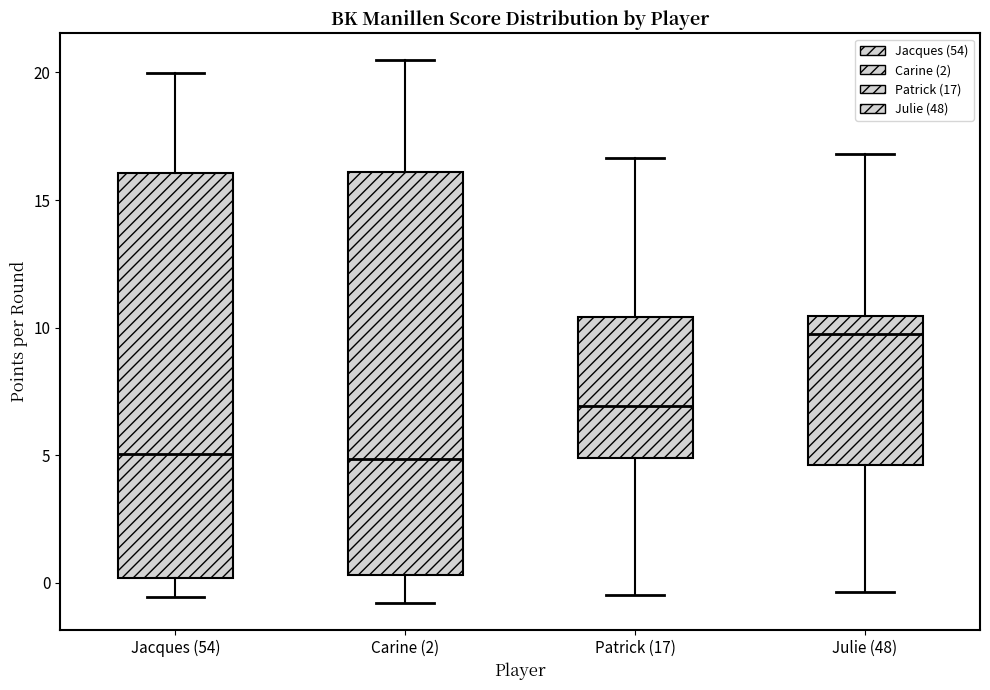

Reading left to right, transcribe this box plot: for each box, give where its median line is, the range the box spans, and where its two whiskers end, as read against the y-axis. The values are not printed on the chart, so give them approximately, as read against the axis.

Jacques (54): median 5.0, box 0.0 to 16.0, whiskers -0.5 to 20.0
Carine (2): median 5.0, box 0.5 to 16.0, whiskers -1.0 to 20.5
Patrick (17): median 7.0, box 5.0 to 10.5, whiskers -0.5 to 16.5
Julie (48): median 10.0, box 4.5 to 10.5, whiskers -0.5 to 17.0